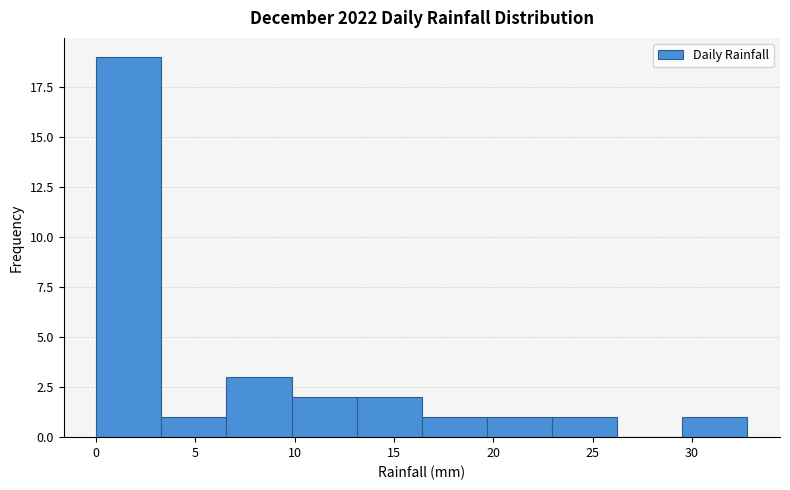

What is the height of the bar covering 19.5 to 23.0 on the x-axis? Neither the bar edges nor the heights are printed on the chart, so give them approximately, as read against the axes.

1